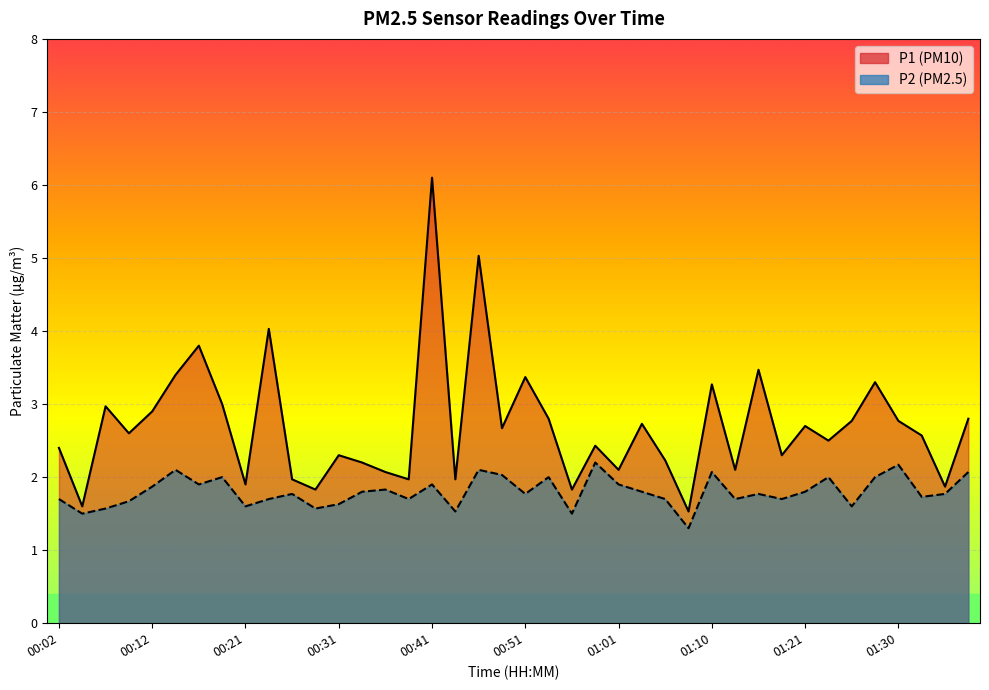

What is the difference between the second highest and minimum values in the P2 series?

0.9